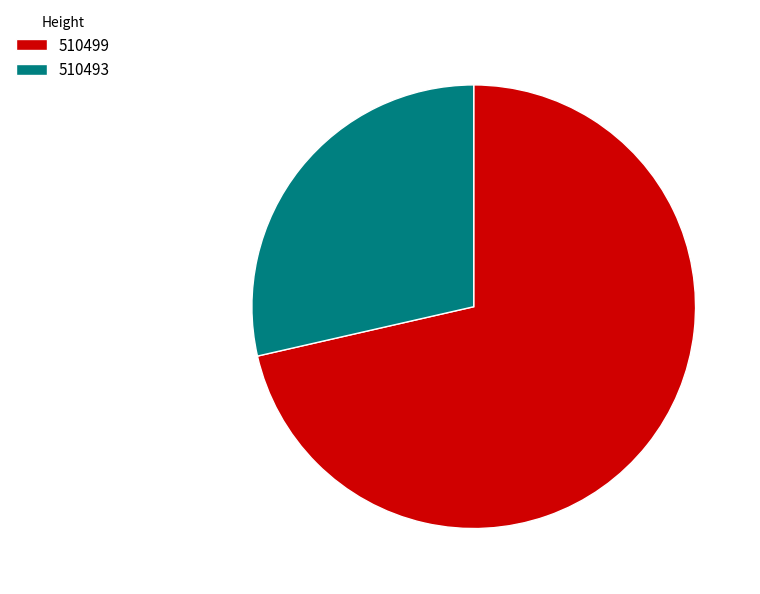

How many segments does this pie chart have?

2